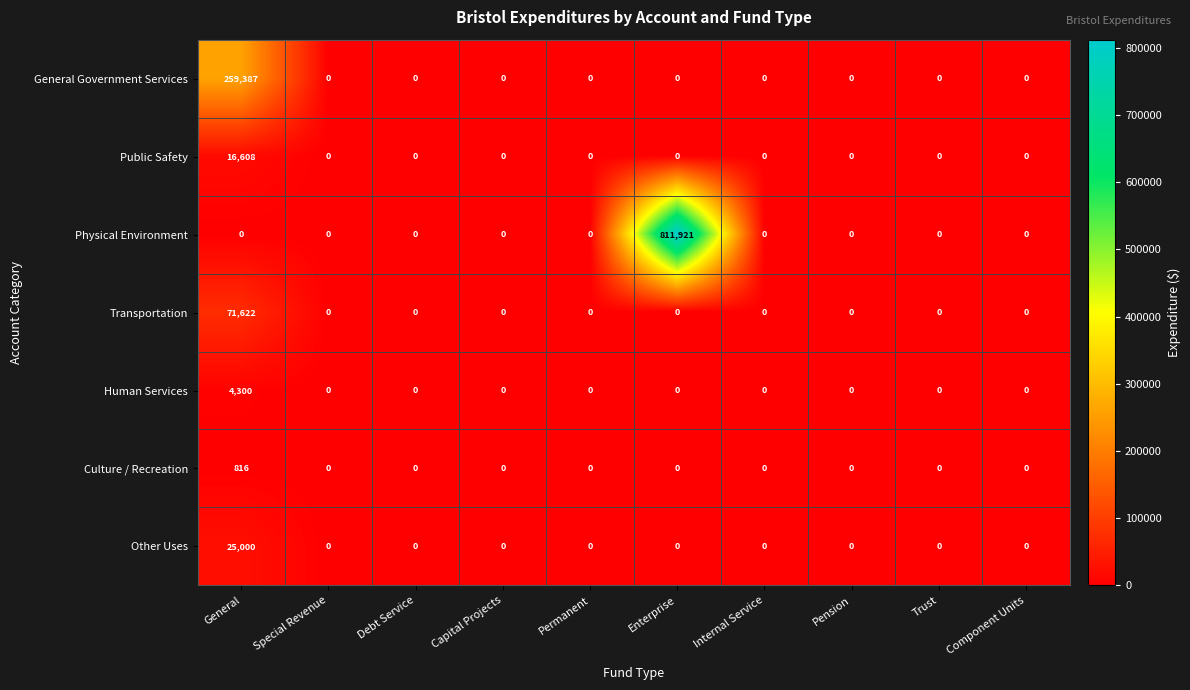

Which series has the largest total across all categories?

Physical Environment